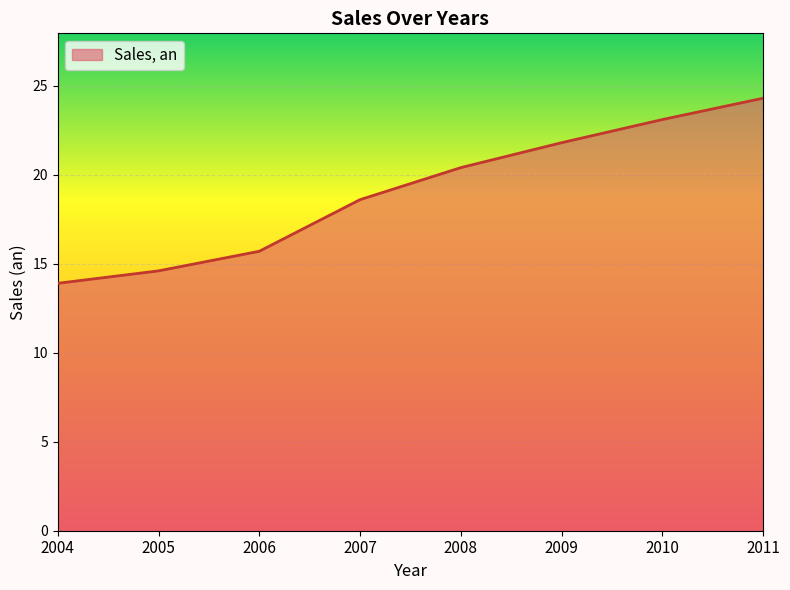

The value at 2004 is 13.9. True or false?

True